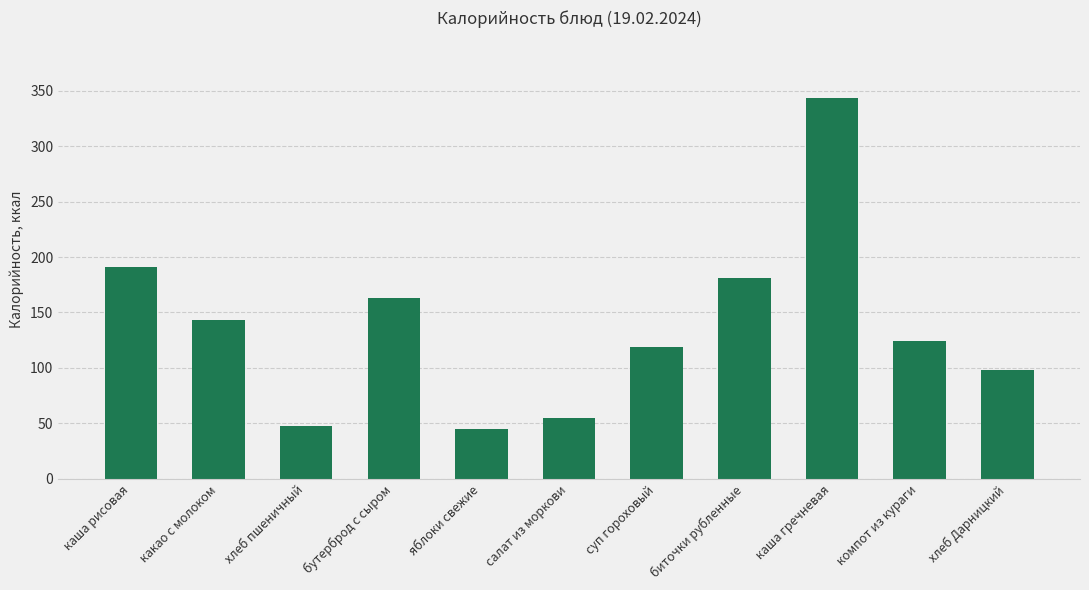

What is the minimum value shown in the chart?

45.0